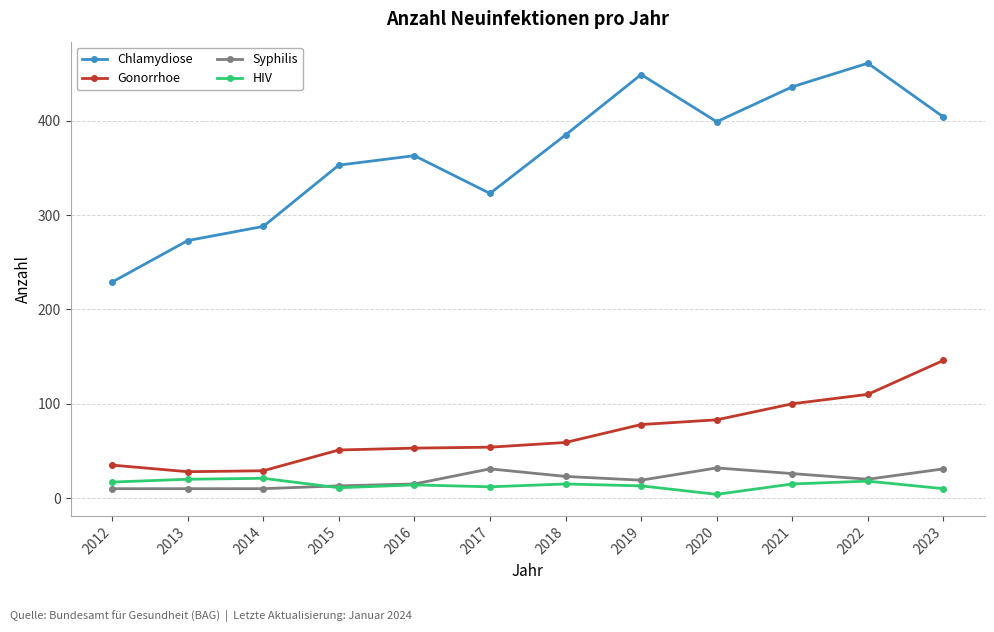

What is the difference between the second highest and minimum values in the Chlamydiose series?

220